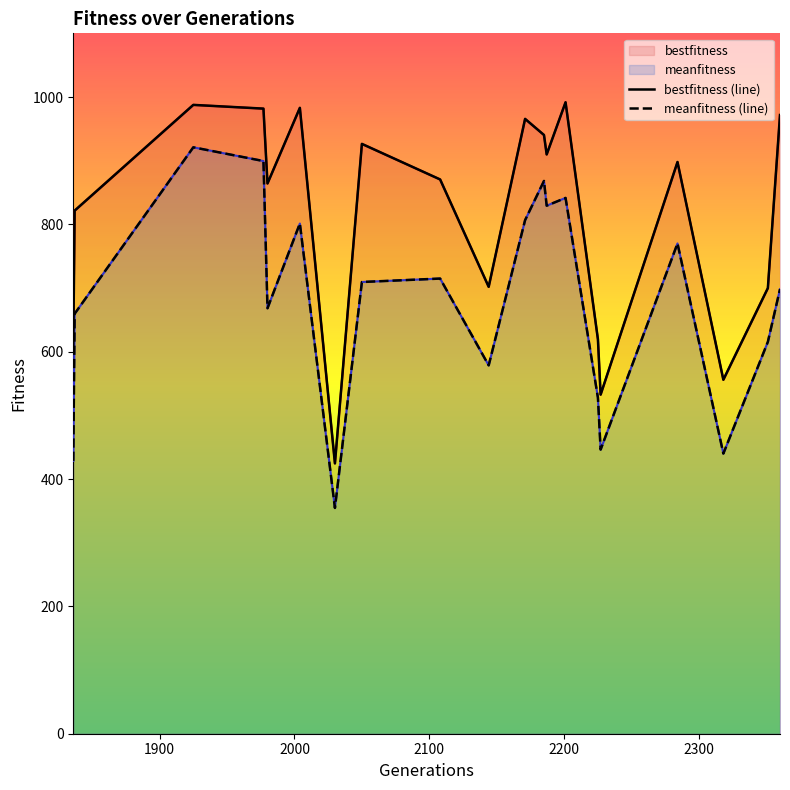

Is the value of meanfitness (line) at 10 greater than the value of bestfitness (line) at 2000?

No